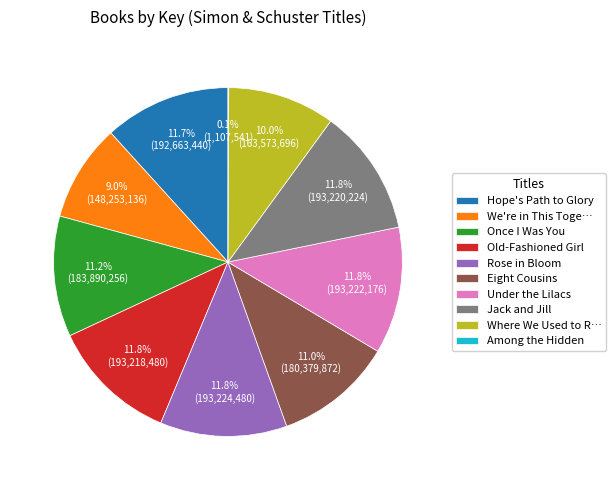

The Jack and Jill slice represents 5% of the pie. True or false?

False